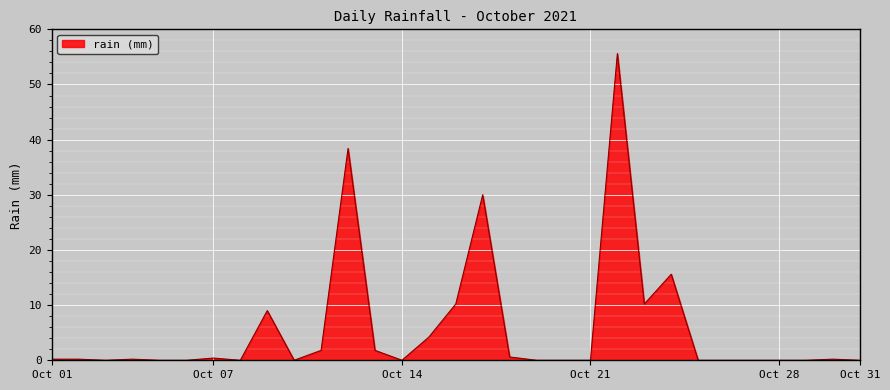

What is the greatest value displayed?

55.6